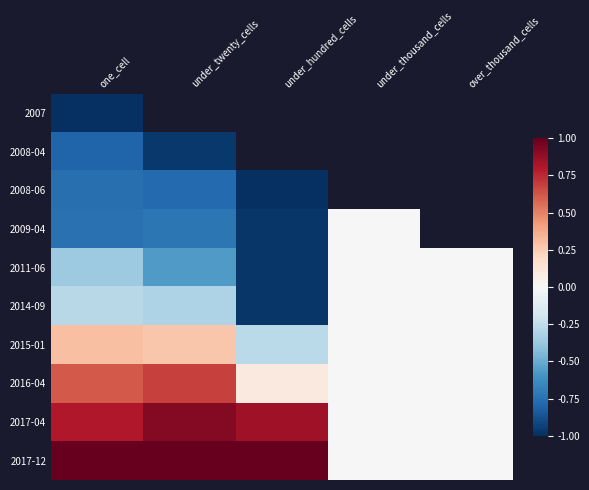

Reading left to right, extract all data points from this chart.

2007: one_cell=-1.0	under_twenty_cells=-1.0	under_hundred_cells=-1.0	under_thousand_cells=0.0	over_thousand_cells=0.0
2008-04: one_cell=-0.8	under_twenty_cells=-1.0	under_hundred_cells=-1.0	under_thousand_cells=0.0	over_thousand_cells=0.0
2008-06: one_cell=-0.8	under_twenty_cells=-0.8	under_hundred_cells=-1.0	under_thousand_cells=0.0	over_thousand_cells=0.0
2009-04: one_cell=-0.7	under_twenty_cells=-0.7	under_hundred_cells=-1.0	under_thousand_cells=0.0	over_thousand_cells=0.0
2011-06: one_cell=-0.4	under_twenty_cells=-0.6	under_hundred_cells=-1.0	under_thousand_cells=0.0	over_thousand_cells=0.0
2014-09: one_cell=-0.3	under_twenty_cells=-0.3	under_hundred_cells=-1.0	under_thousand_cells=0.0	over_thousand_cells=0.0
2015-01: one_cell=0.3	under_twenty_cells=0.3	under_hundred_cells=-0.3	under_thousand_cells=0.0	over_thousand_cells=0.0
2016-04: one_cell=0.6	under_twenty_cells=0.7	under_hundred_cells=0.1	under_thousand_cells=0.0	over_thousand_cells=0.0
2017-04: one_cell=0.8	under_twenty_cells=0.9	under_hundred_cells=0.8	under_thousand_cells=0.0	over_thousand_cells=0.0
2017-12: one_cell=1.0	under_twenty_cells=1.0	under_hundred_cells=1.0	under_thousand_cells=0.0	over_thousand_cells=0.0